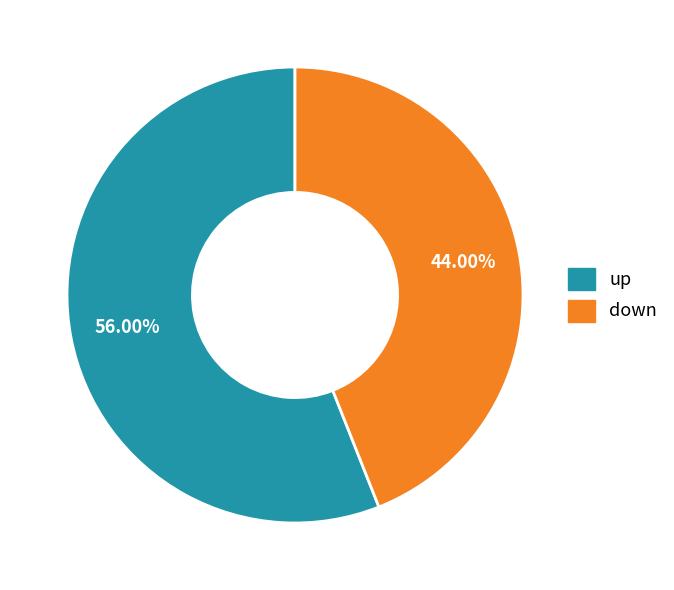

What percentage do up and down together represent?

100.0%